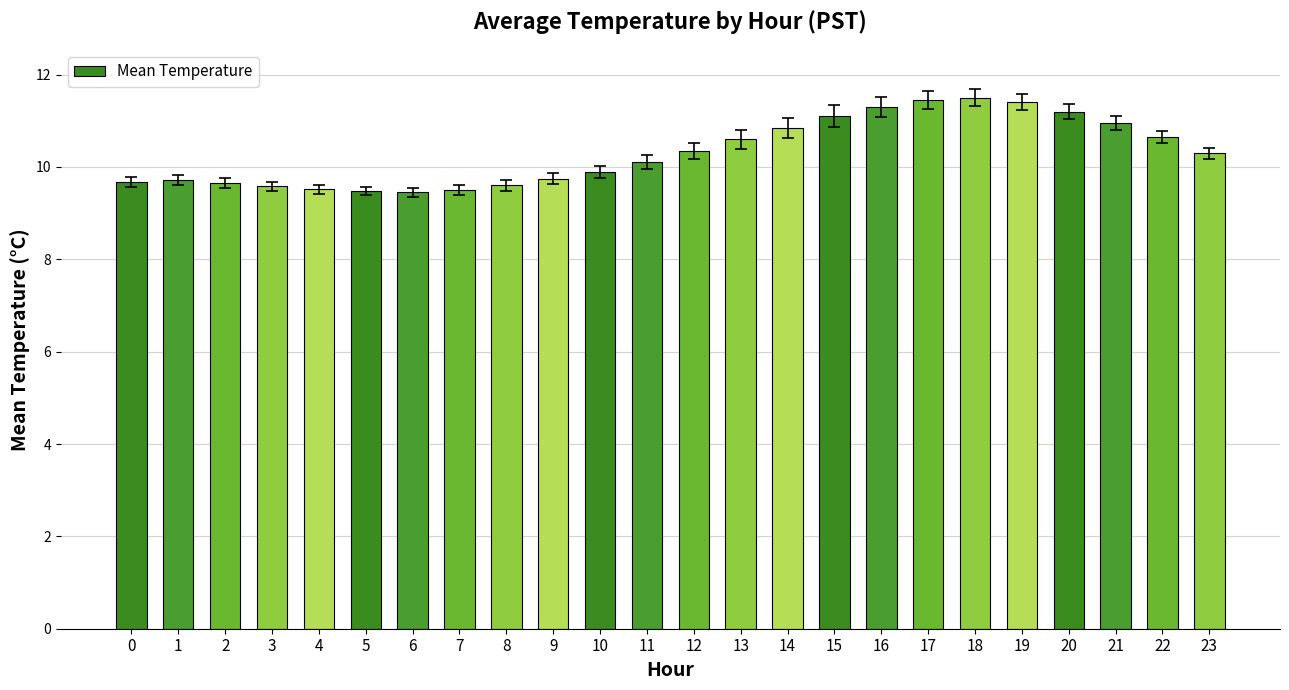

How many data points are above 10?

13